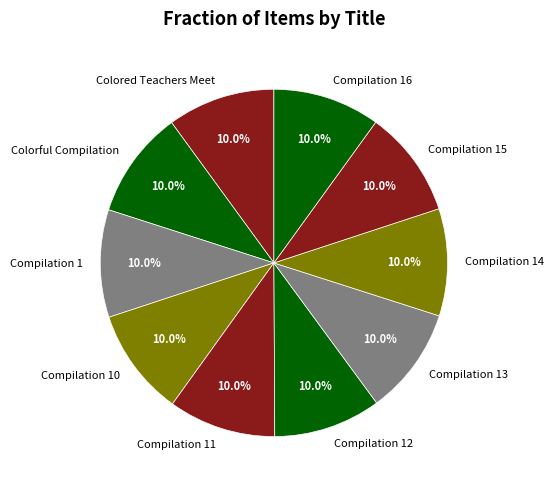

To the nearest percent, what portion does Compilation 10 represent?

10%